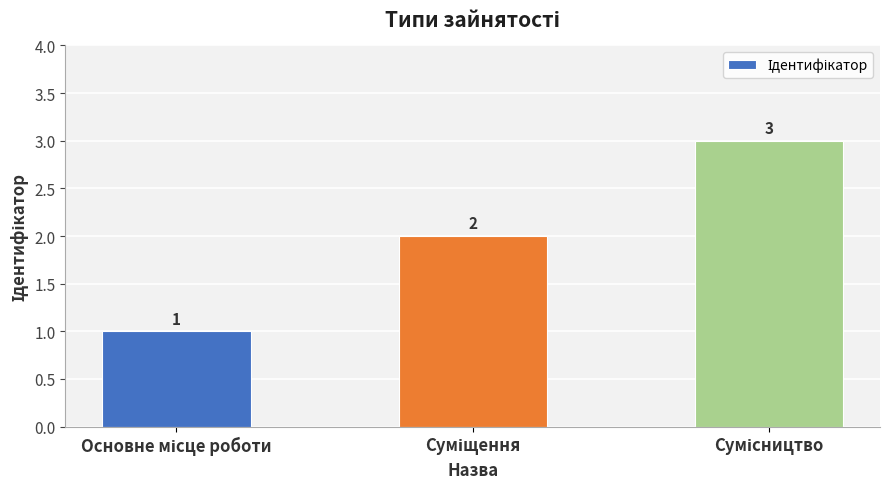

What is the value of the 1st bar from the left?

1